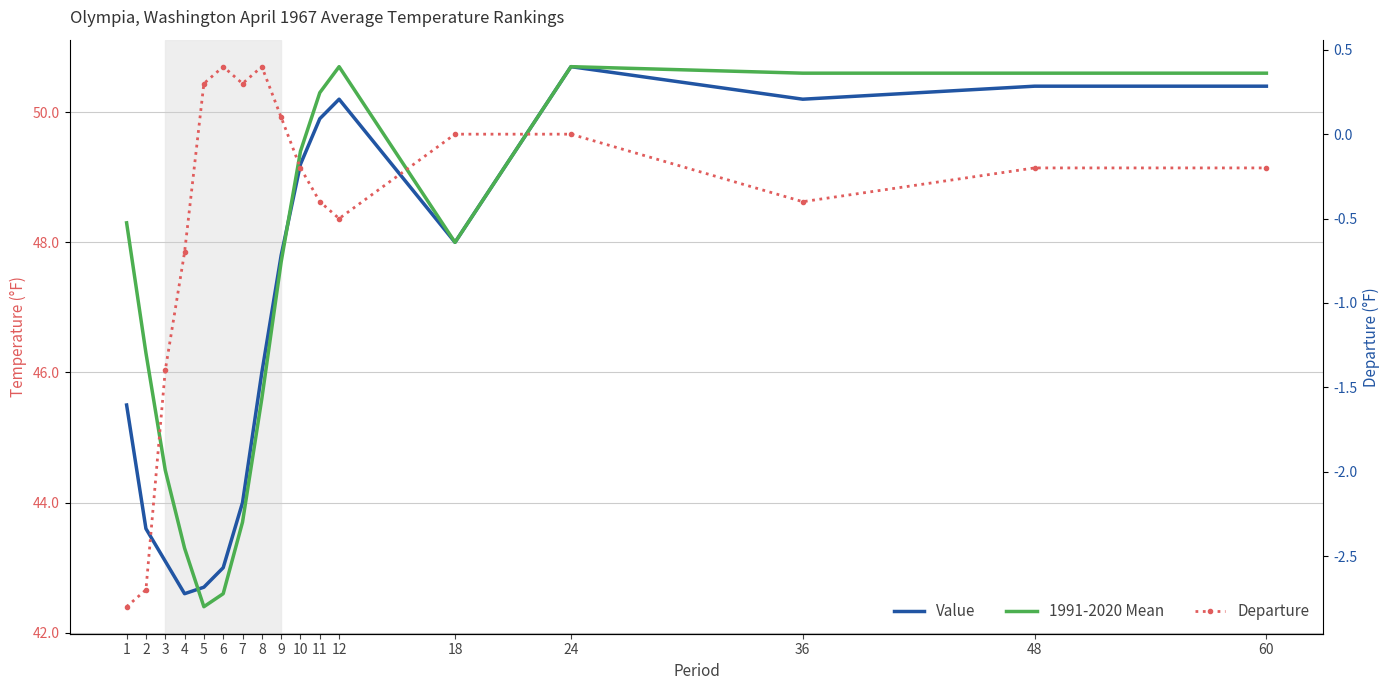

How many interior local valleys does the 1991-2020 Mean series have?

2